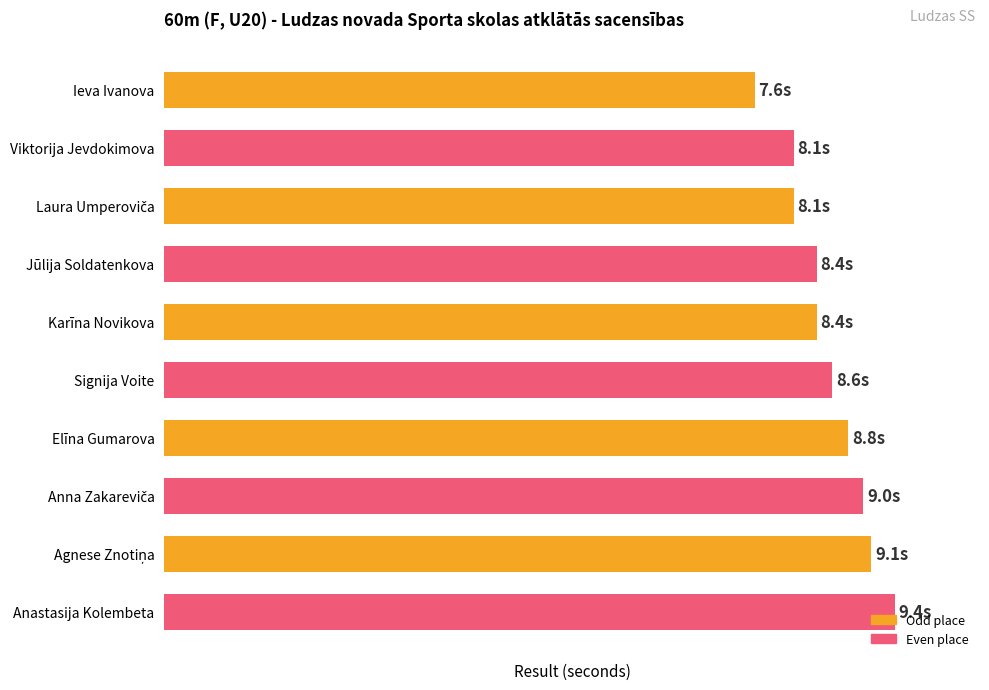

What is the difference between the maximum and minimum values?

1.8